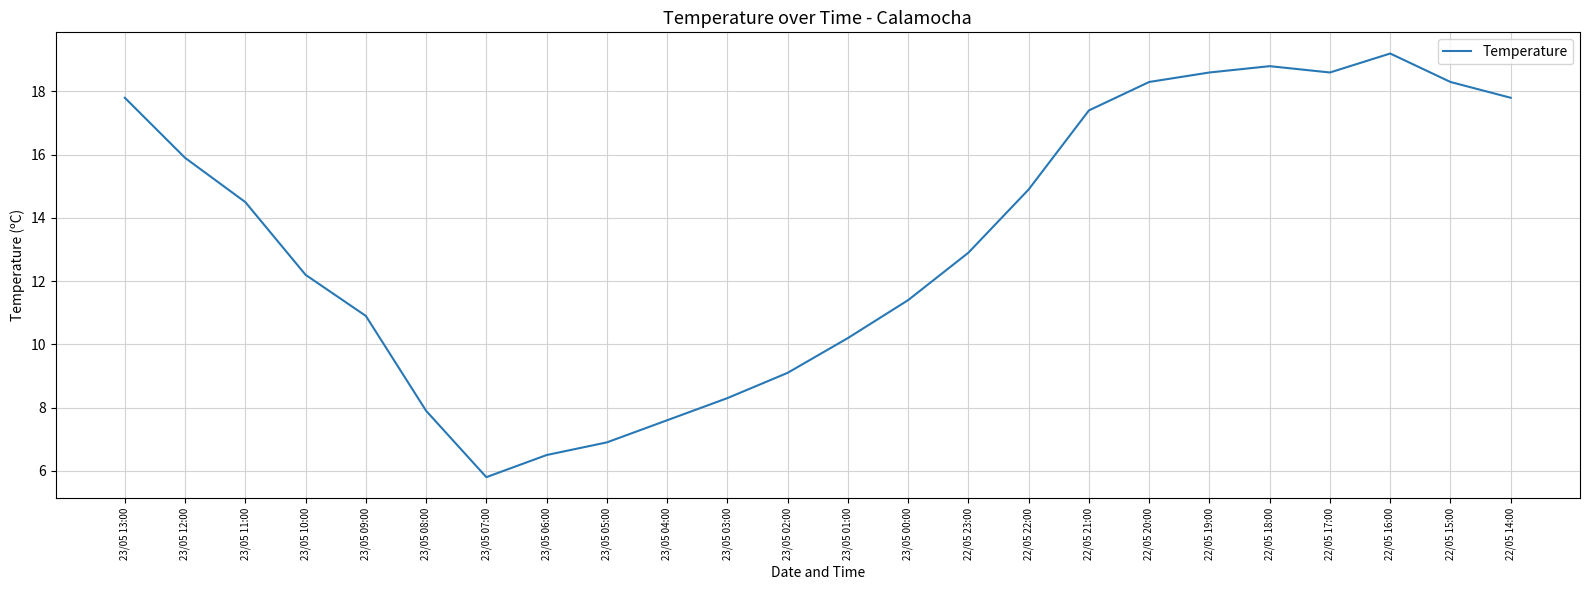

Count the number of values greater than 14.

12